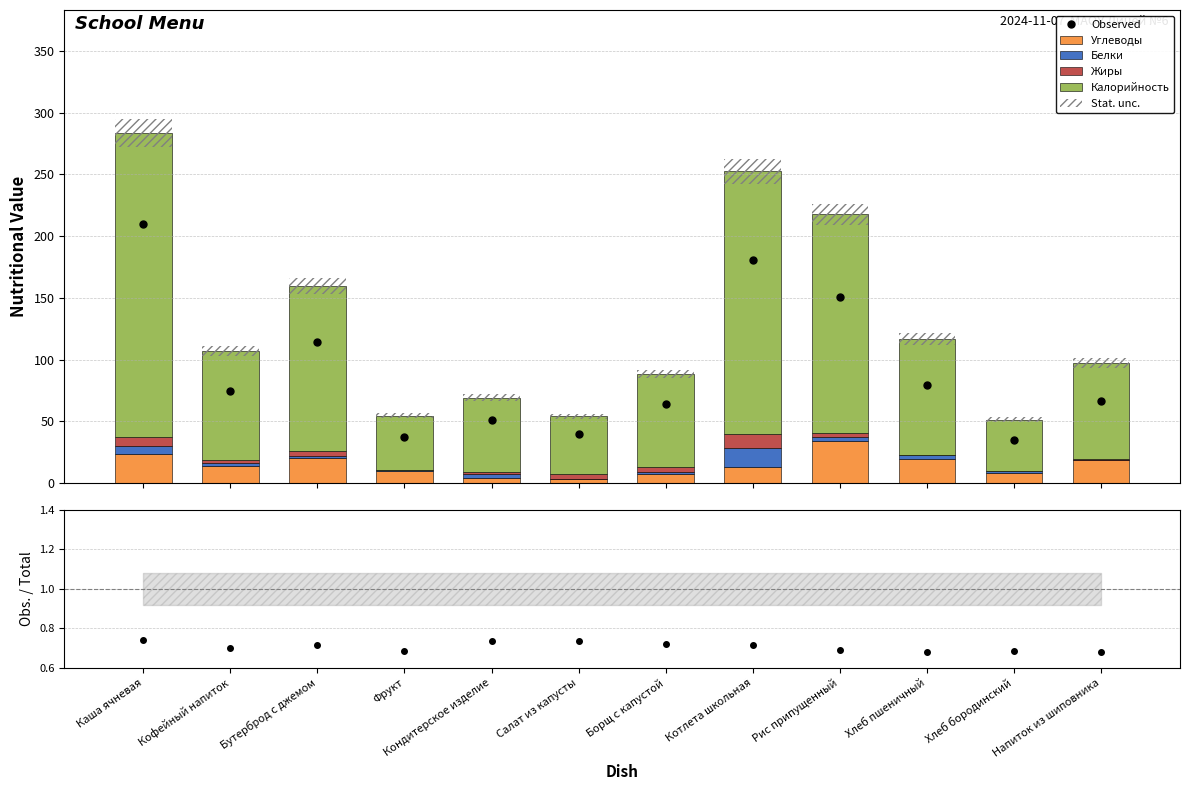

Is it true that Observed equals 74.8 at Кофейный напиток?

True